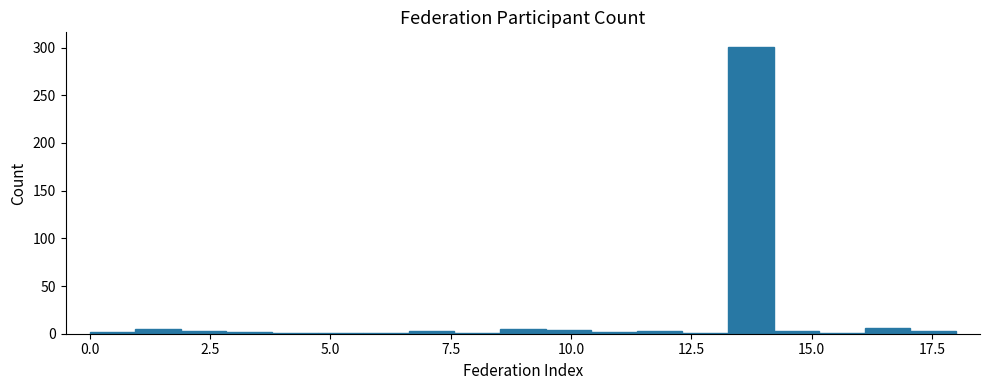

Around what value on the x-axis is the tallest bar? Give the approximate position of its centre, as read against the axis.

13.5